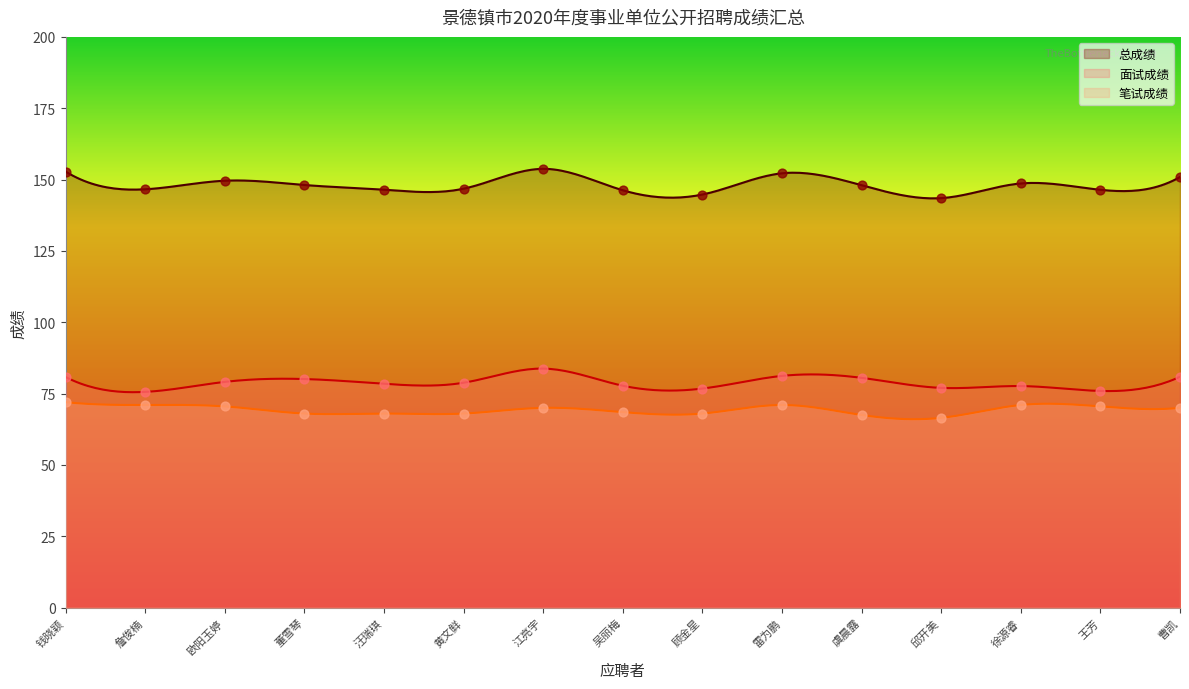

Which series contains the lowest Y value?

笔试成绩